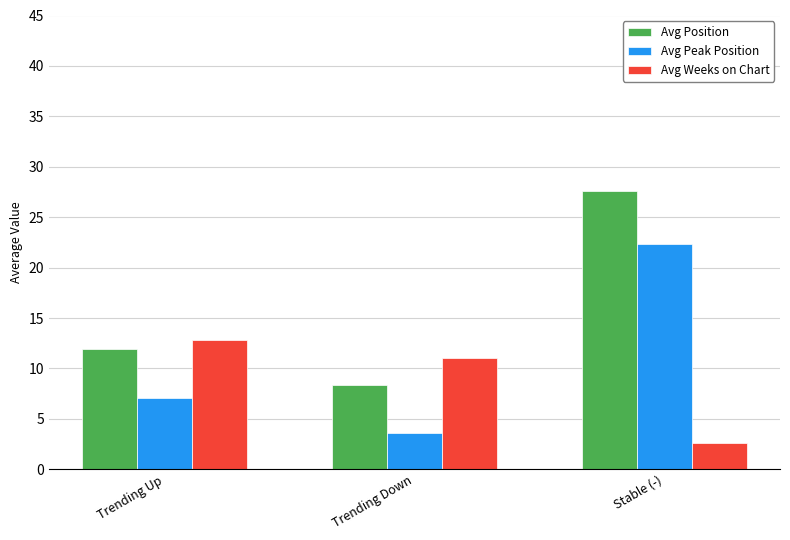

What is the maximum value shown in the chart?

27.6